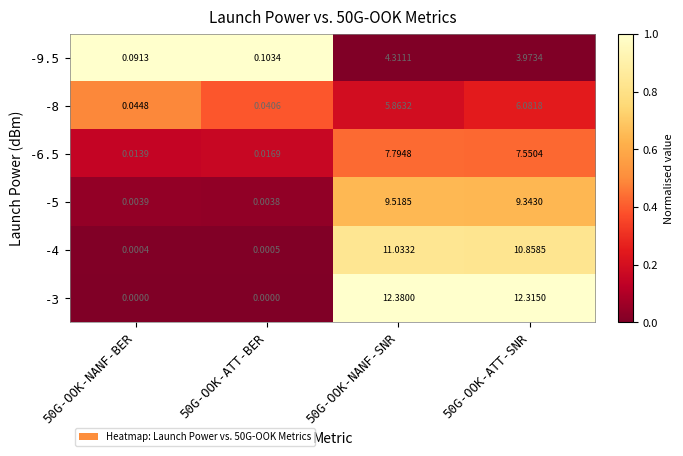

Which series has the widest spread of values?

-3